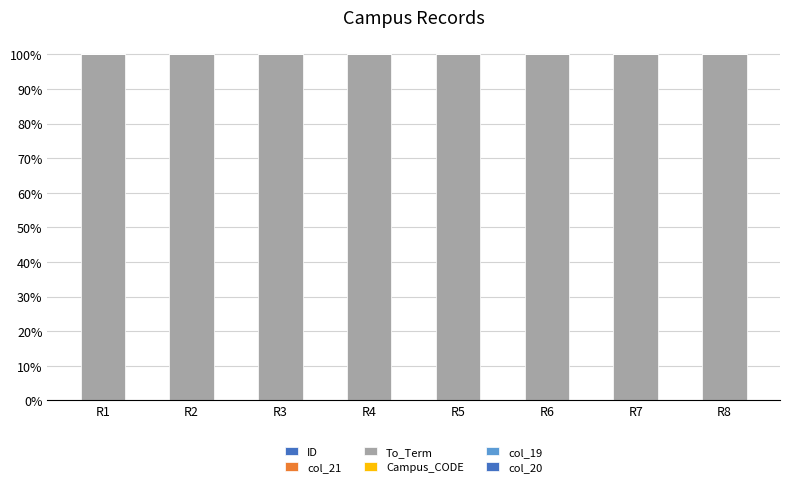

Does the chart contain stacked bars?

Yes